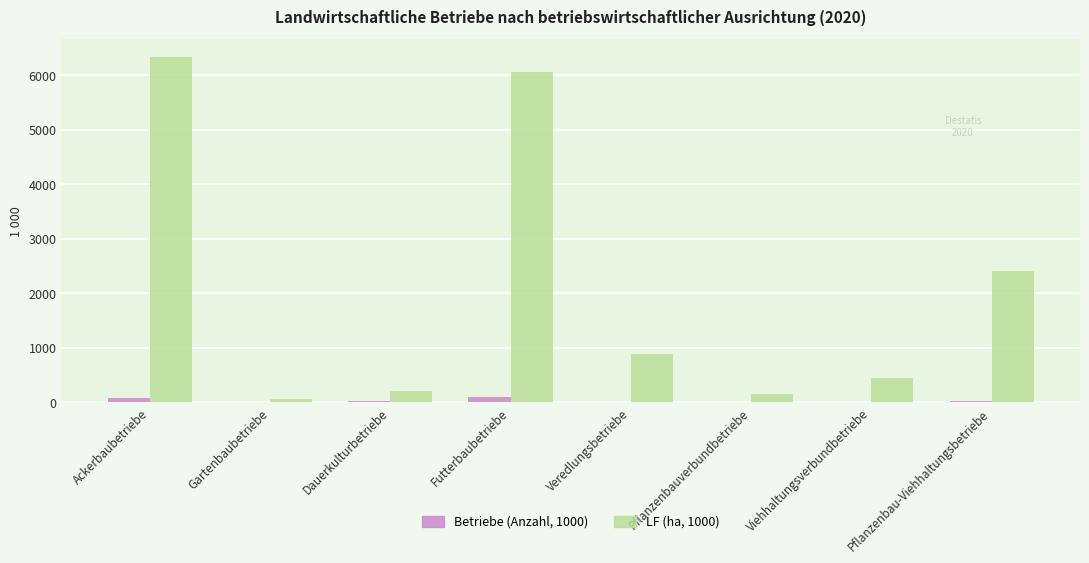

Which series has the largest total across all categories?

LF (ha, 1000)